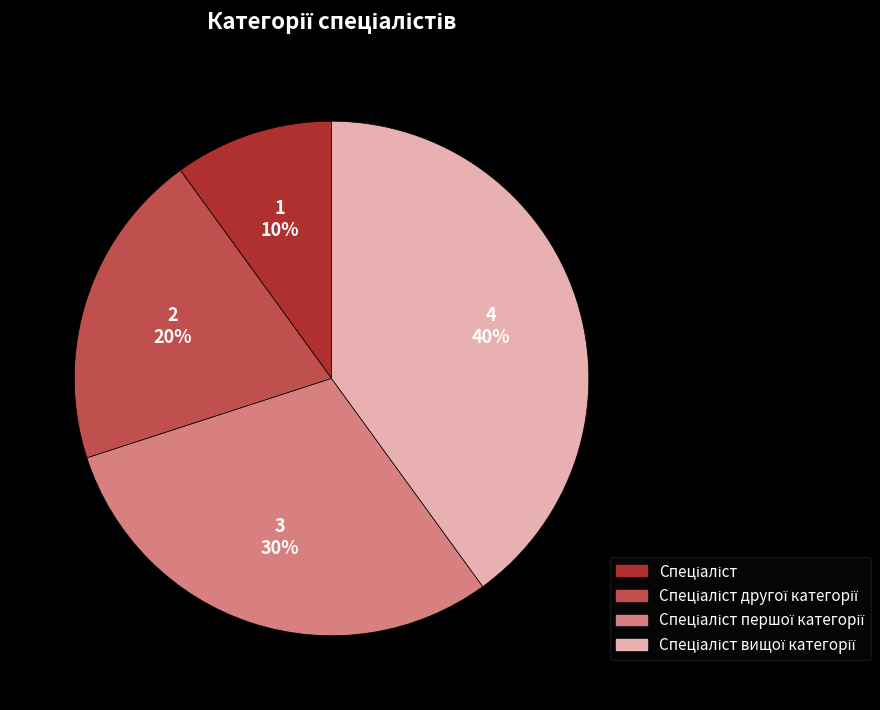

To the nearest percent, what is the difference between the largest and smallest slice percentages?

30%